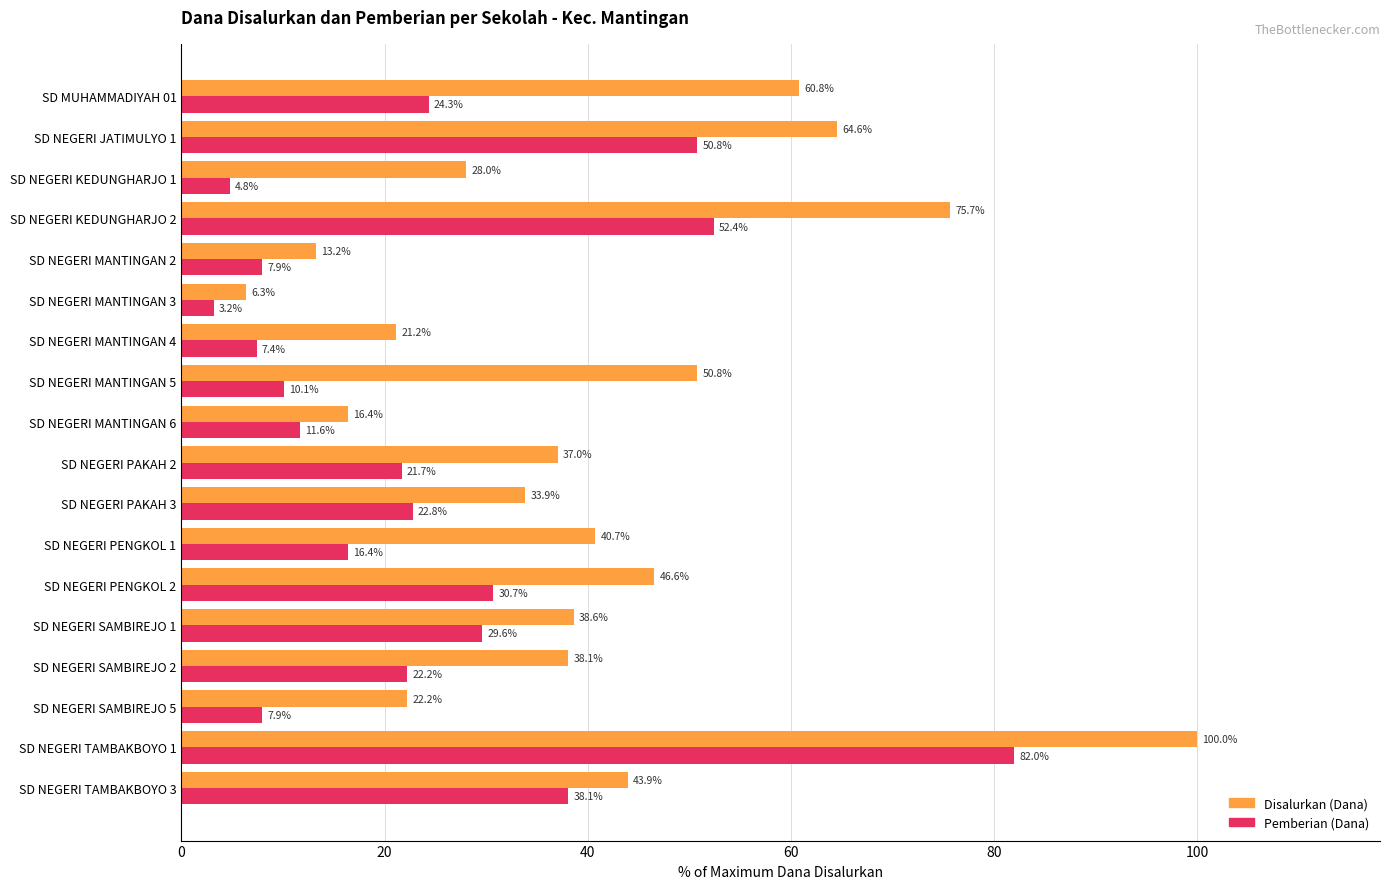

The Pemberian (Dana) series shows 52.4 at SD NEGERI KEDUNGHARJO 2. True or false?

True